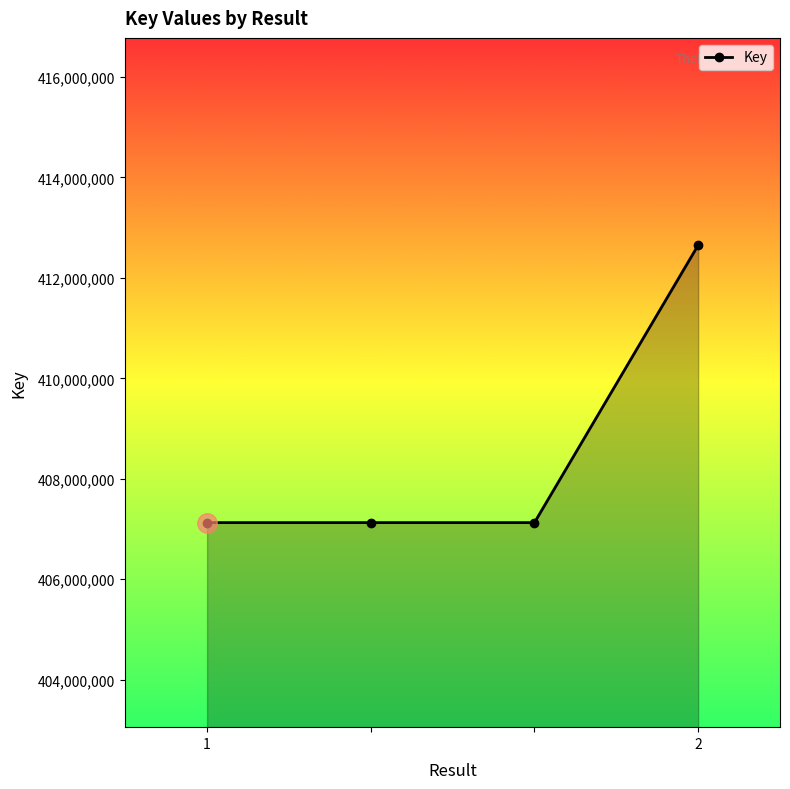

What is the minimum value shown in the chart?

407127700